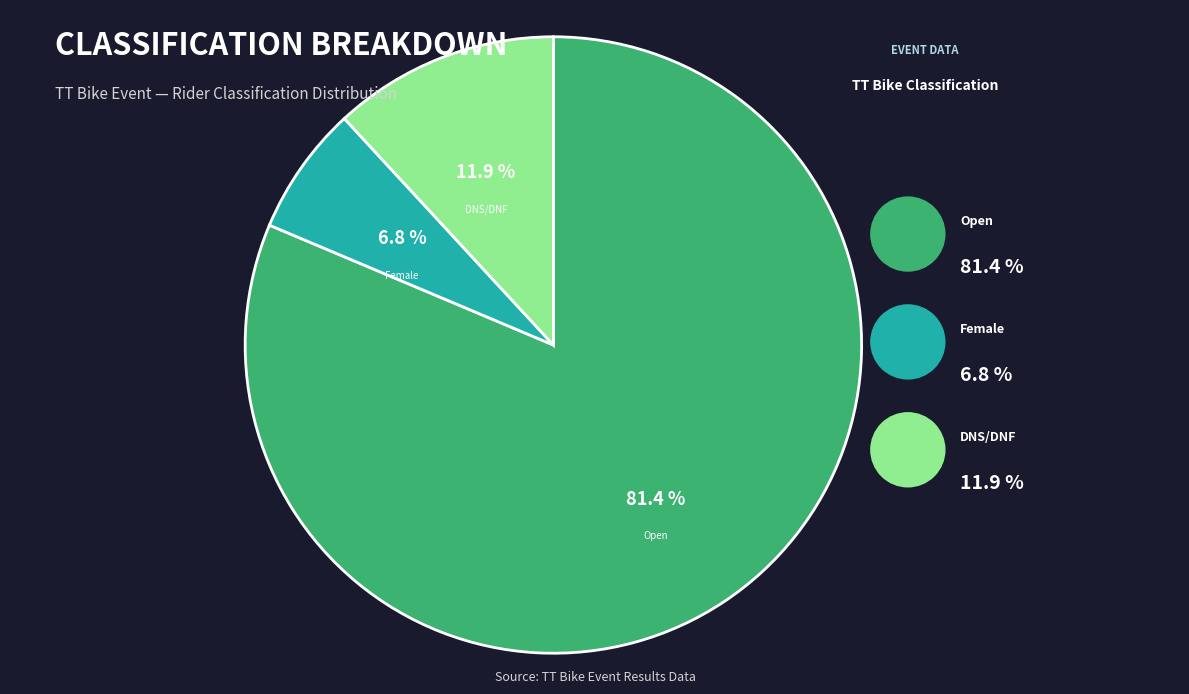

How many slices are in this pie chart?

3